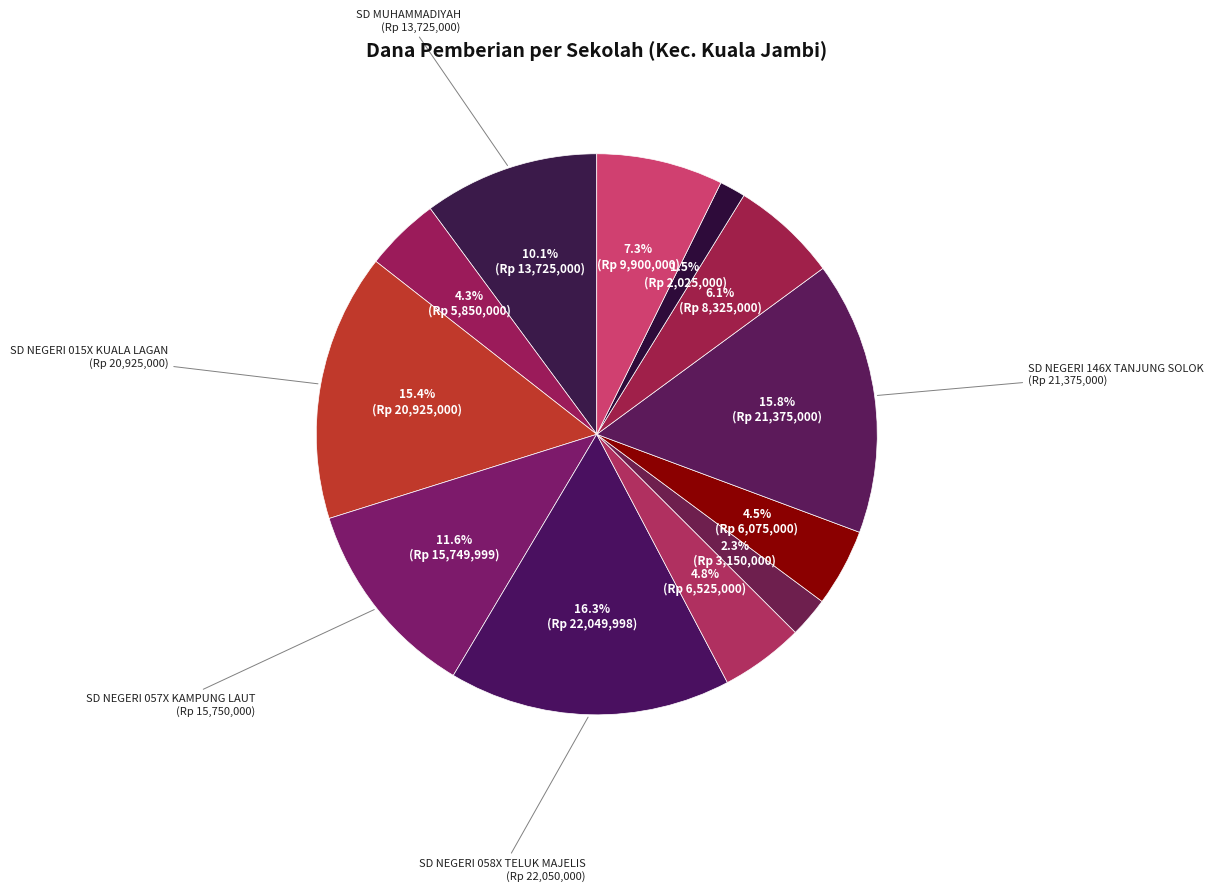

Rank the categories by value from highest to lowest.

SD NEGERI 058X TELUK MAJELIS, SD NEGERI 146X TANJUNG SOLOK, SD NEGERI 015X KUALA LAGAN, SD NEGERI 057X KAMPUNG LAUT, SD MUHAMMADIYAH, SD NEGERI 30X KAMPUNG LAUT, SD NEGERI 156/X TANJUNG SOLOK, SD NEGERI 089X TANJUNG SOLOK, SD NEGERI 123X TELUK MAJELIS, SD NEGERI 003X TANJUNG SOLOK, SD NEGERI 092X KAMPUNG LAUT, SD NEGERI 176X MAJELIS HIDAYAH